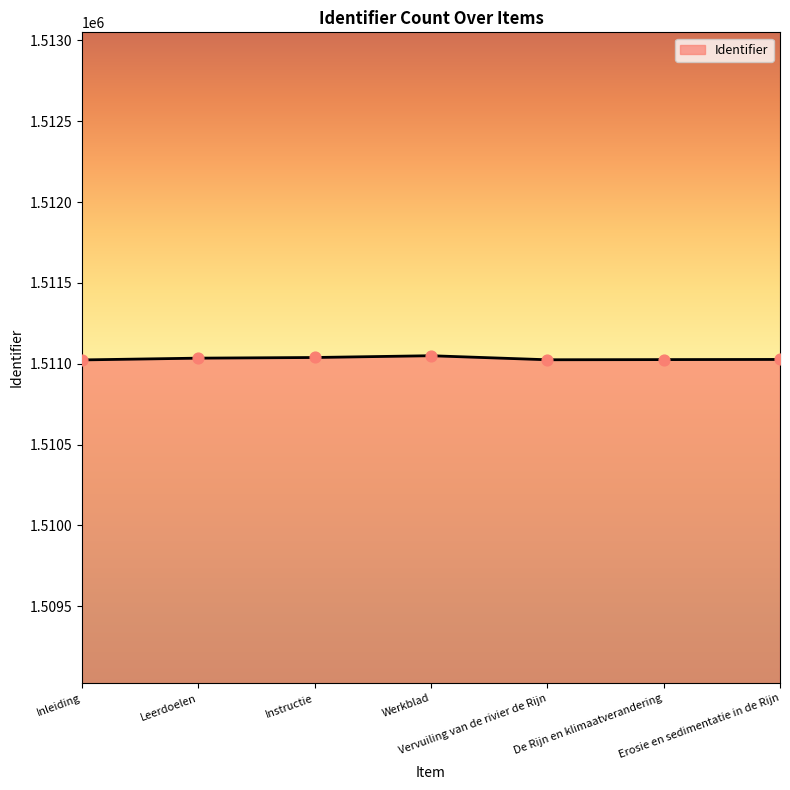

What is the change in value from Instructie to De Rijn en klimaatverandering?

-13